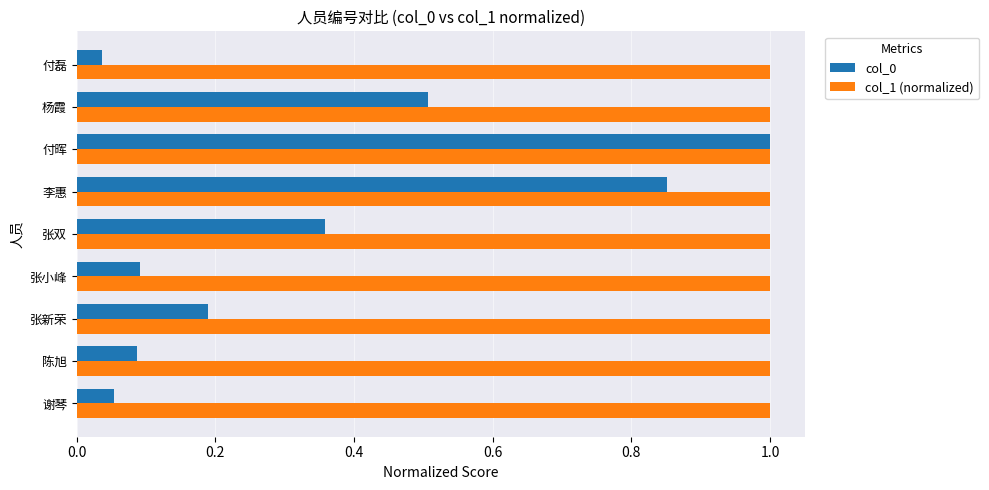

What is the sum of all col_1 (normalized) values?

9.0